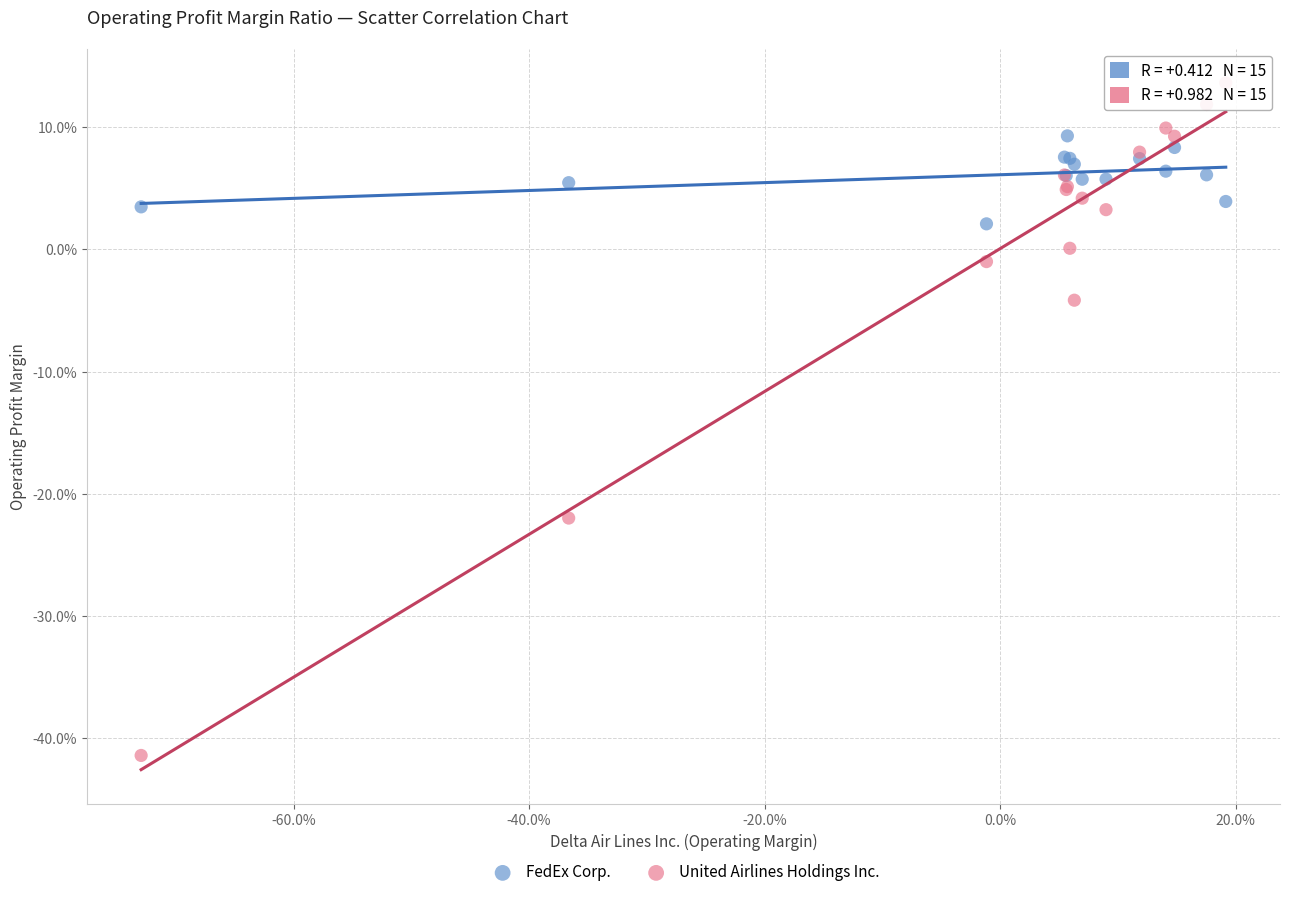

What are all the series names shown in the legend?

FedEx Corp., United Airlines Holdings Inc.